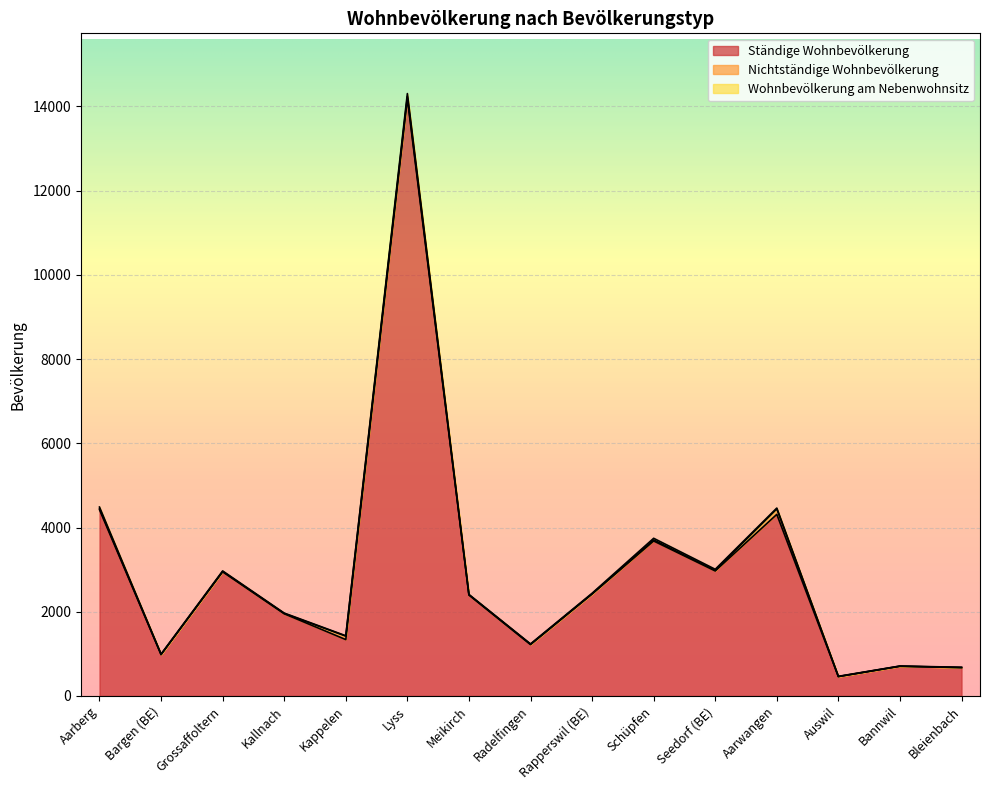

What is the average value of the Ständige Wohnbevölkerung series?

2977